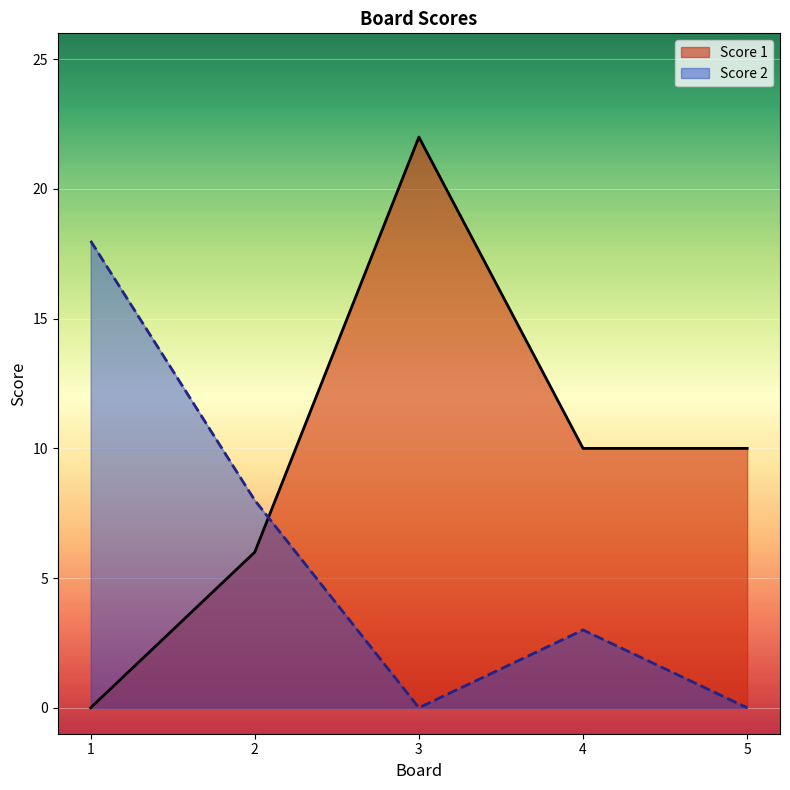

Which label corresponds to the largest value in the chart?

3